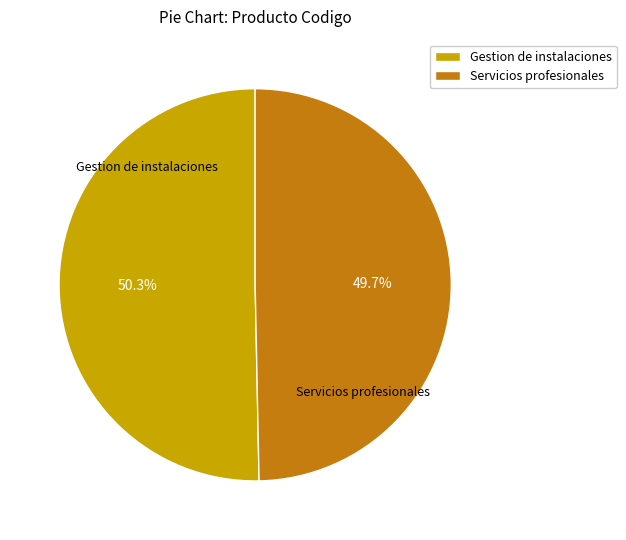

Which slice is the smallest?

Servicios profesionales